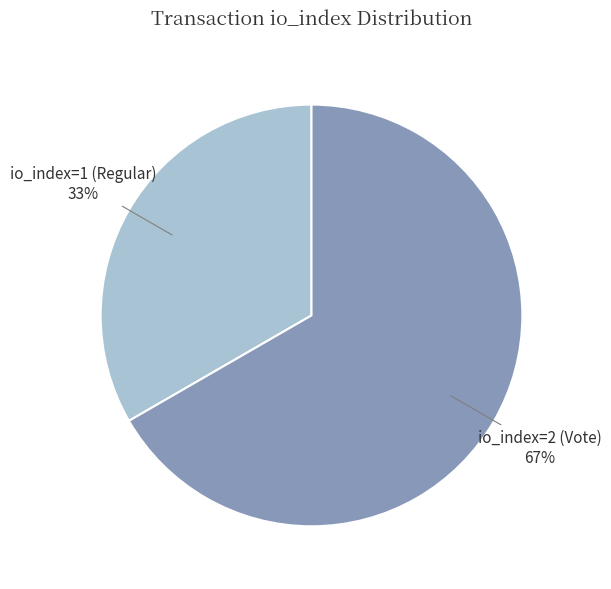

Is there any slice that represents more than half of the pie?

Yes